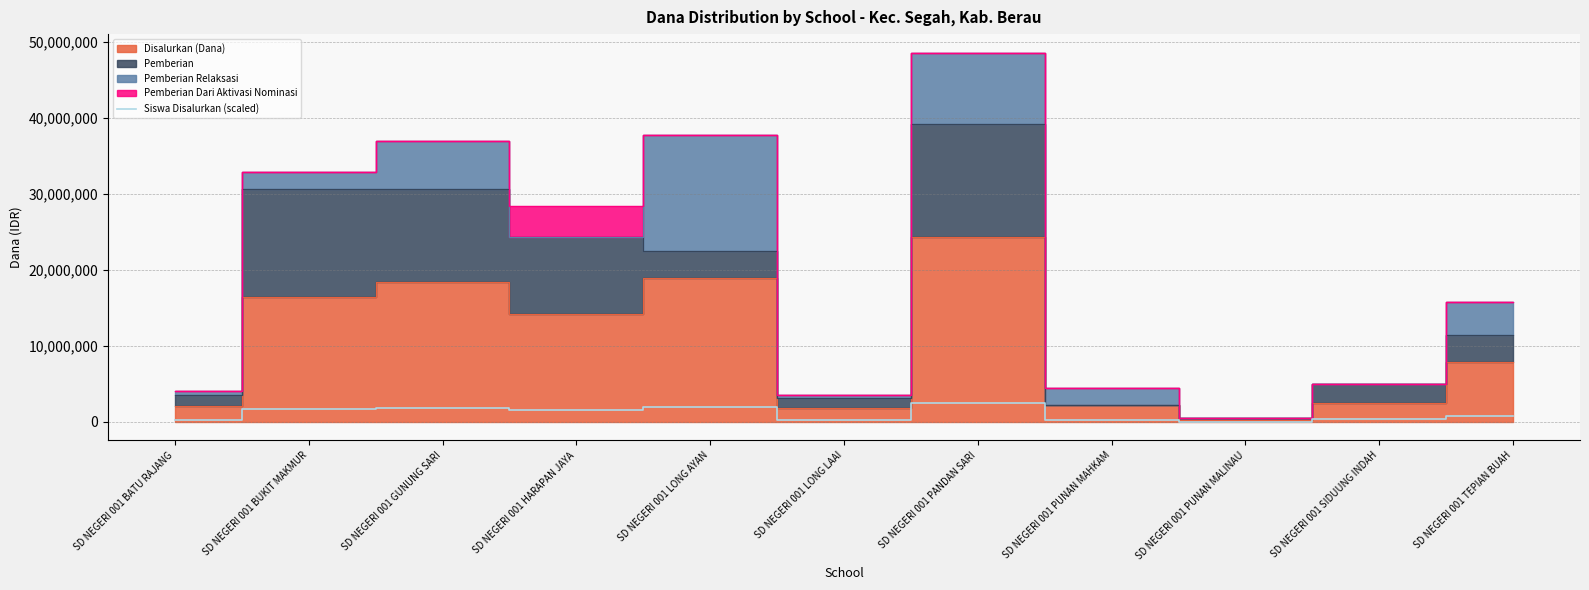

Reading left to right, list all the values displayed in this chart.

216964.3	1692321.4	1865892.9	1518750.0	1909285.7	216964.3	2430000.0	216964.3	43392.9	347142.9	781071.4